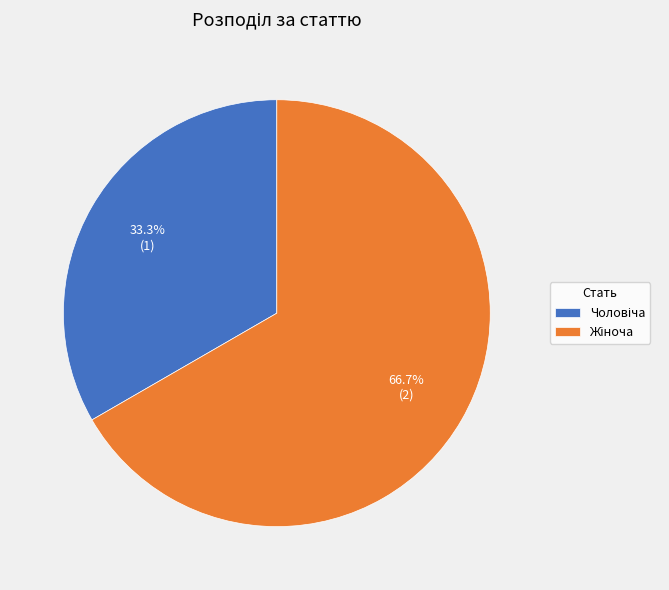

Does any single category account for the majority?

Yes